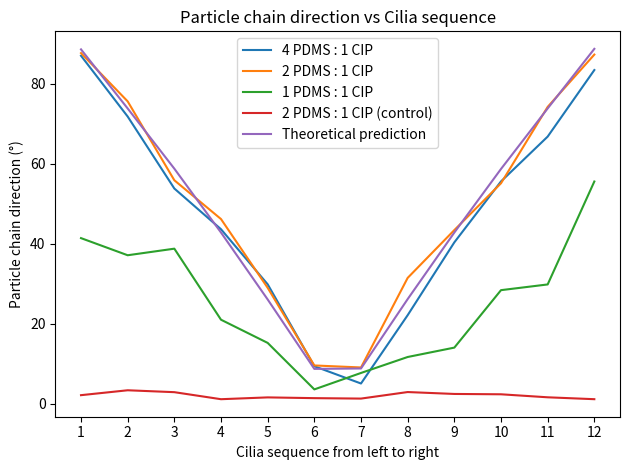

What is the greatest value displayed?

88.7